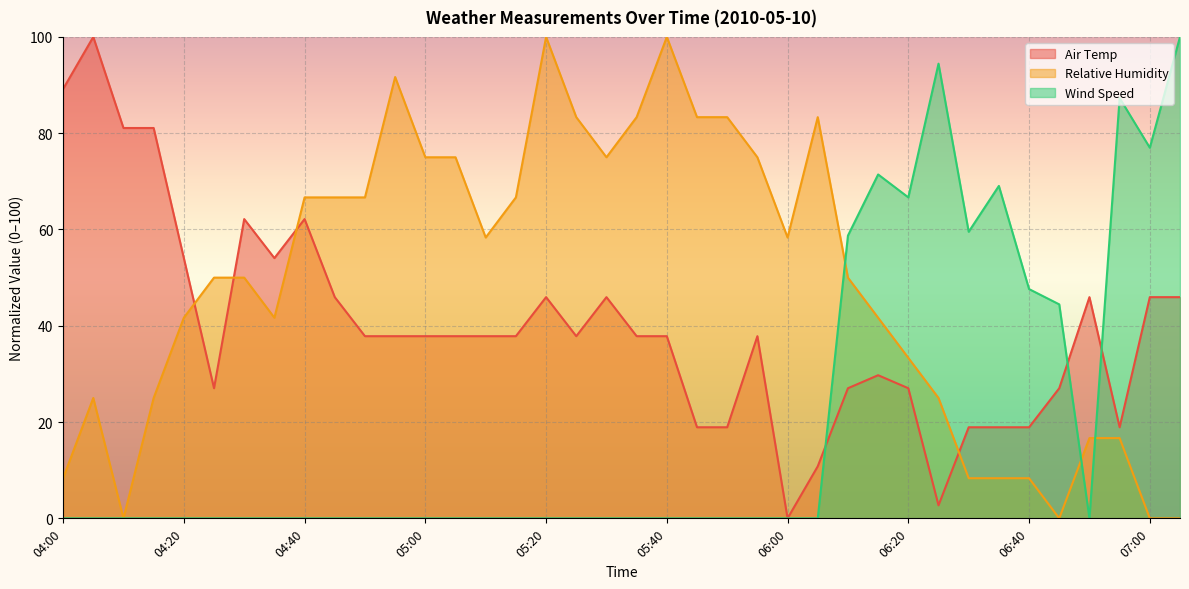

The Relative Humidity series shows 11.6 at 06:50. True or false?

False